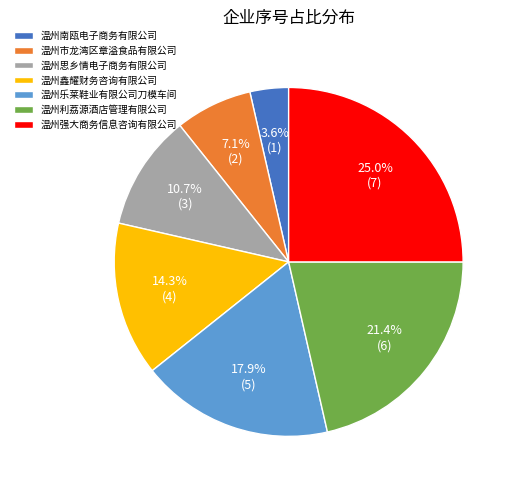

Which has a higher value, 温州乐莱鞋业有限公司刀模车间 or 温州市龙湾区章溢食品有限公司?

温州乐莱鞋业有限公司刀模车间